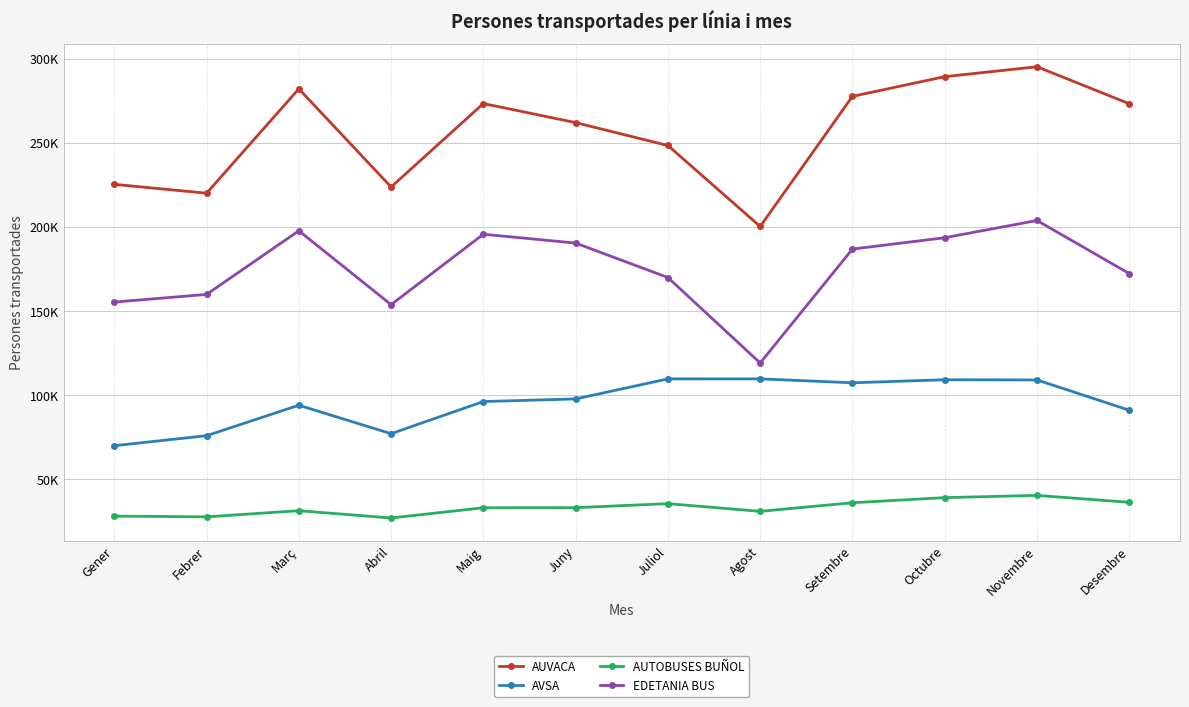

Which category has the lowest value across all series?

Abril